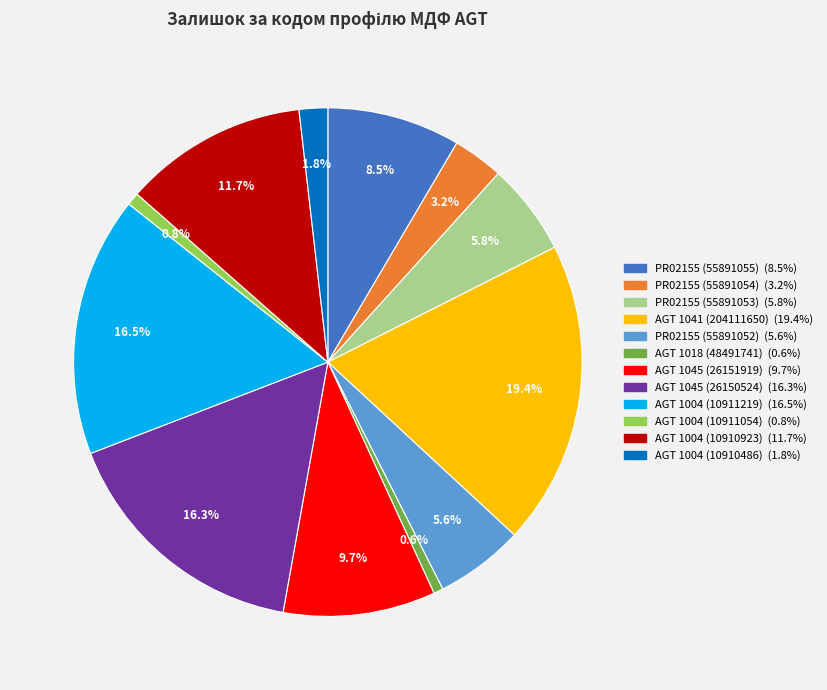

Does any single category account for the majority?

No